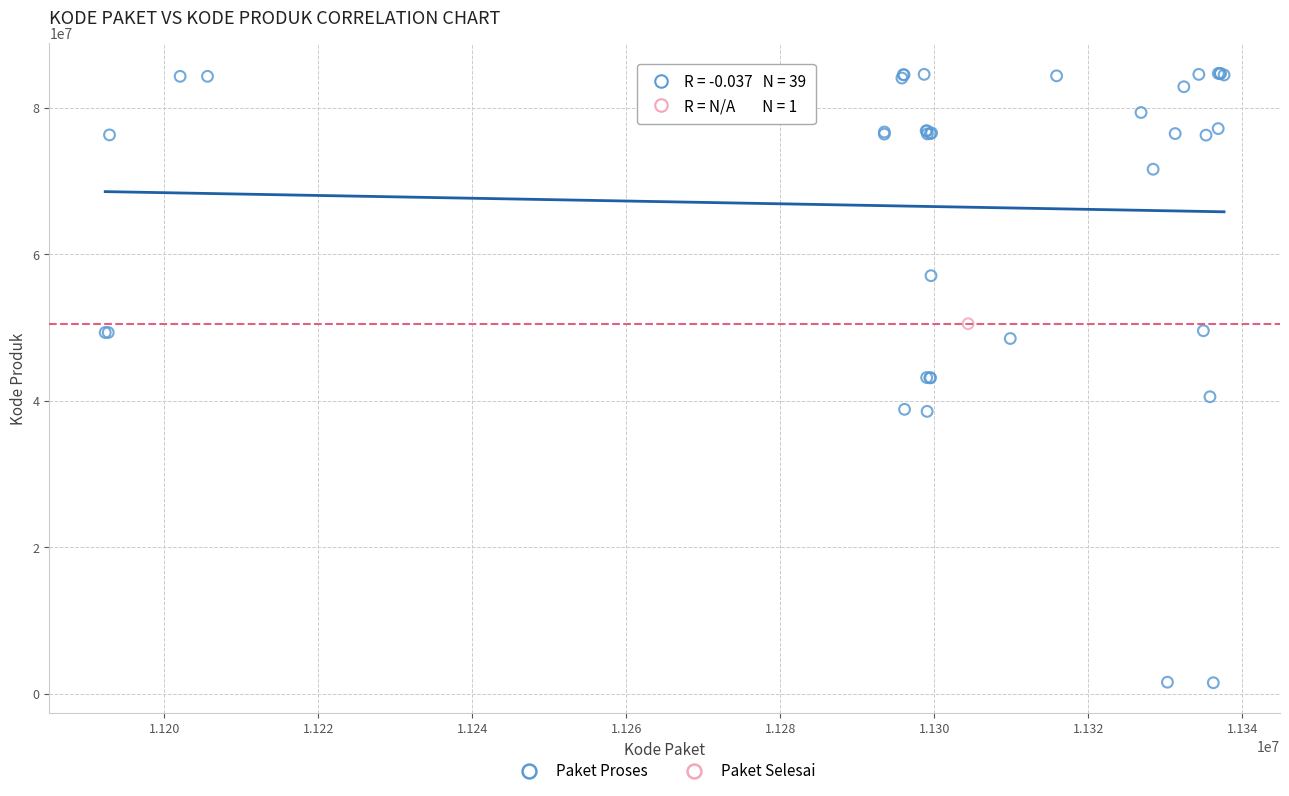

What are all the series names shown in the legend?

Paket Proses, Paket Selesai